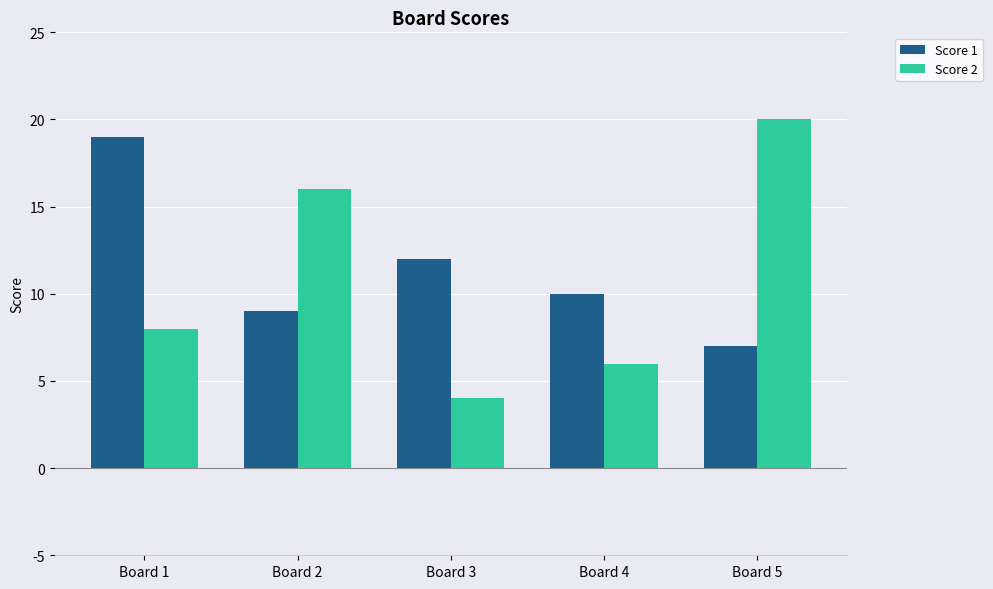

Reading left to right, what are all the values shown in this chart?

Score 1: 19	9	12	10	7
Score 2: 8	16	4	6	20